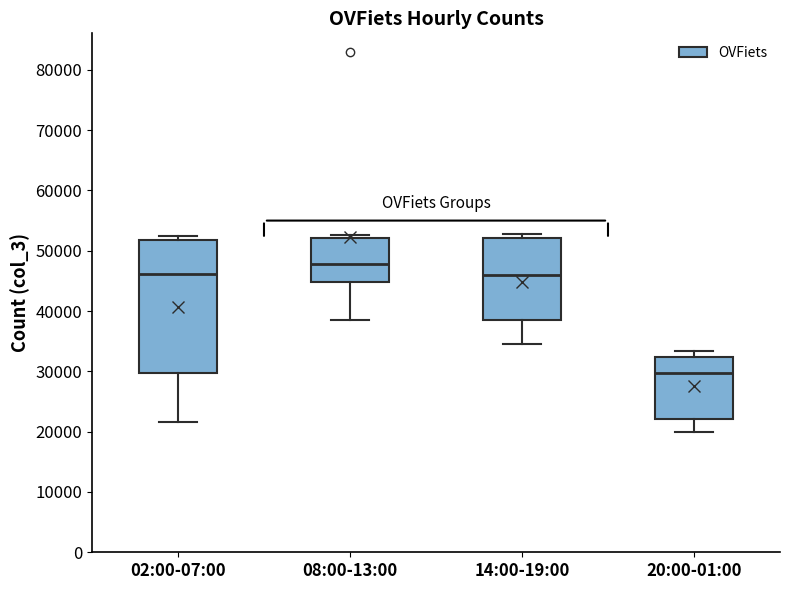

Comparing the boxes themselves (not the whiskers), which one is the tallest?

02:00-07:00